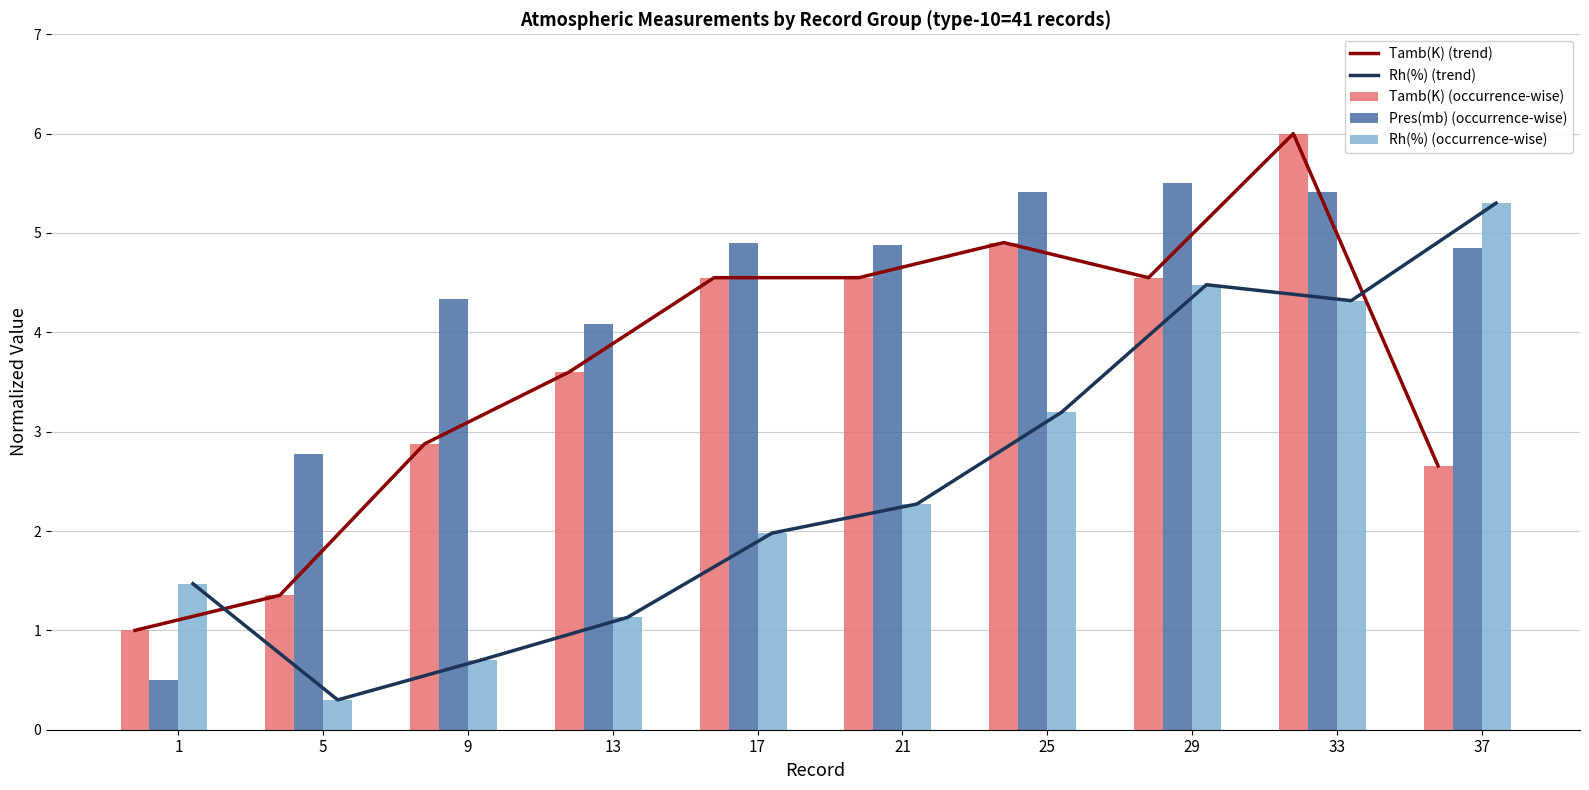

The value of Tamb(K) (occurrence-wise) at 9 is 2.9. True or false?

True